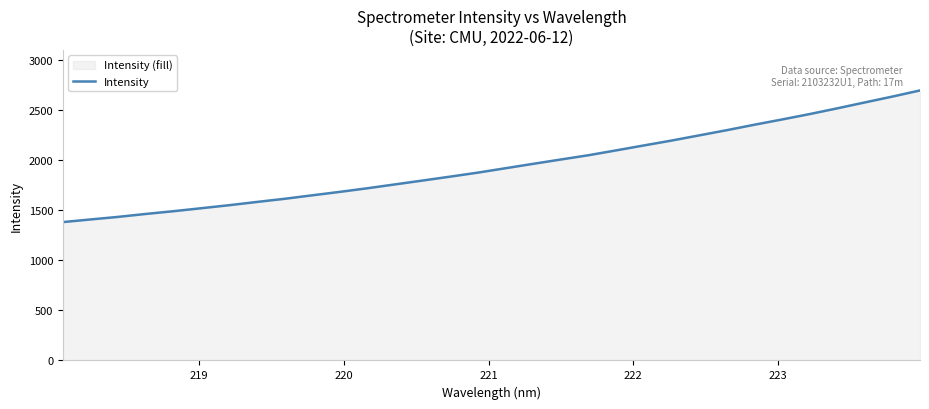

What is the difference between the maximum and minimum values?

1315.2